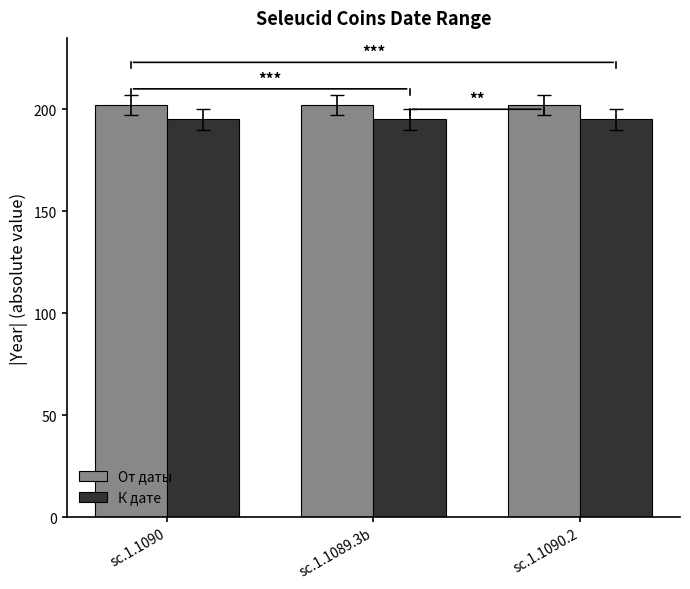

Is the value of К дате at sc.1.1089.3b greater than the value of От даты at sc.1.1090?

No